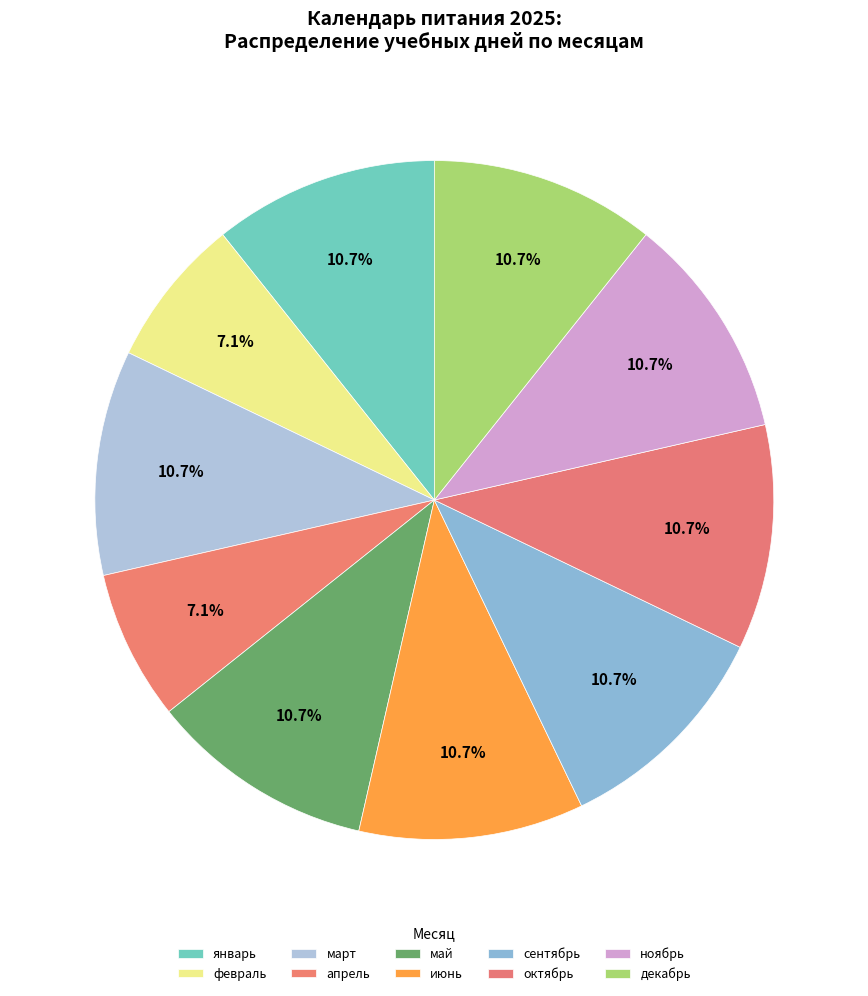

To the nearest percent, what percentage of the pie is апрель?

7%